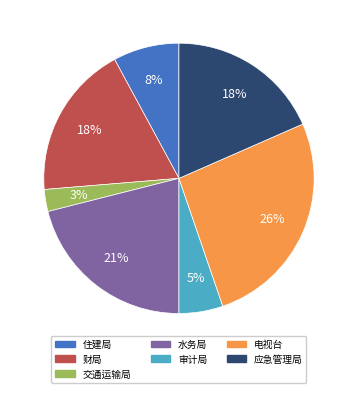

To the nearest percent, what is the difference between the 电视台 and 住建局 slice percentages?

18%